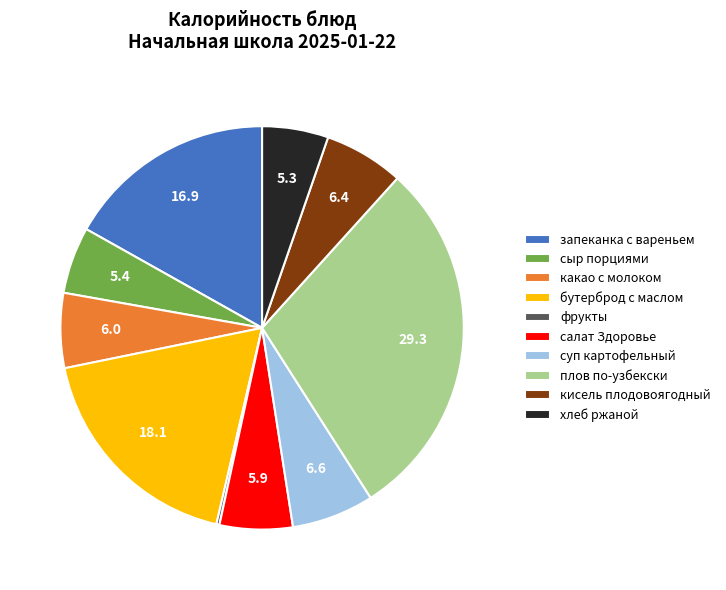

Is салат Здоровье the majority of the pie?

No